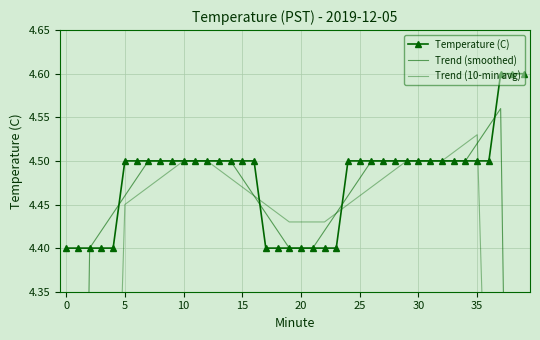

What are all the series names shown in the legend?

Temperature (C), Trend (smoothed), Trend (10-min avg)